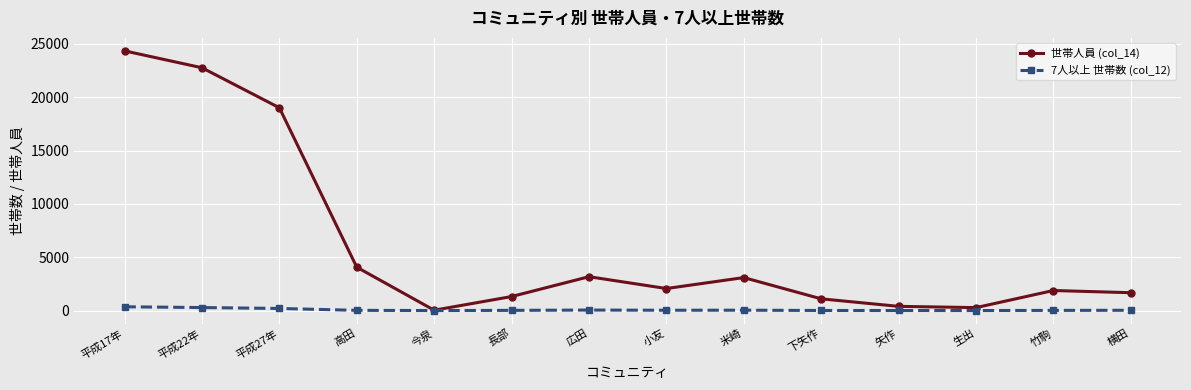

Rank the series at 平成22年 from highest to lowest value.

世帯人員 (col_14), 7人以上 世帯数 (col_12)